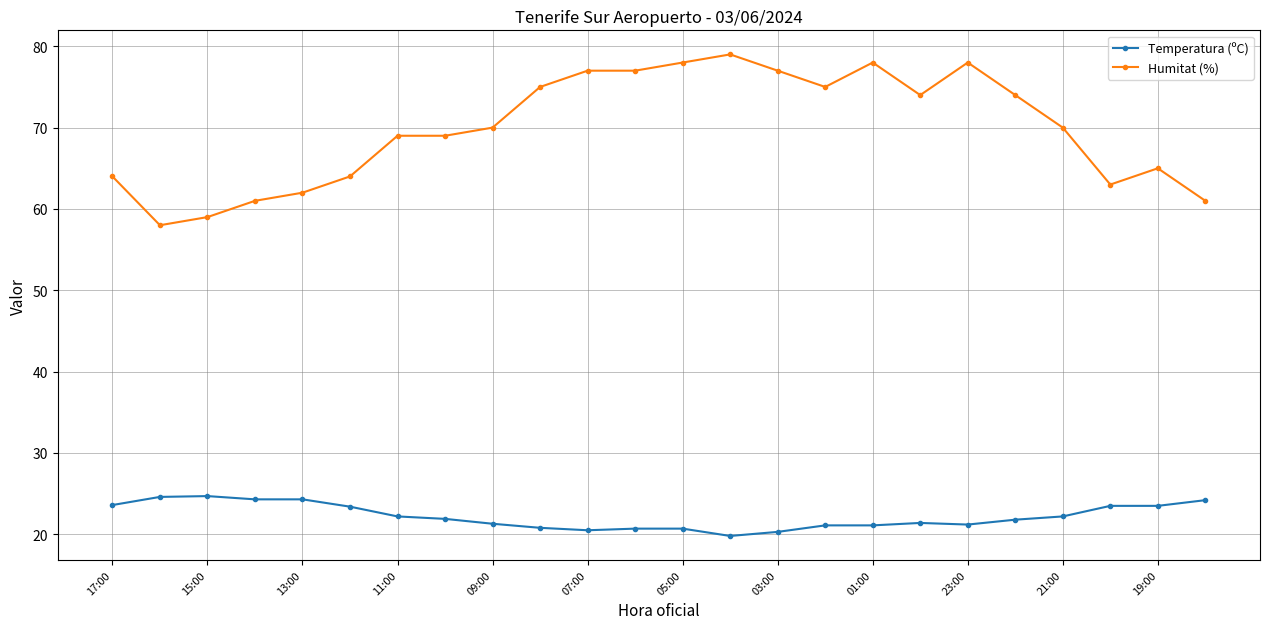

What is the sum of all Temperatura (ºC) values?

533.1